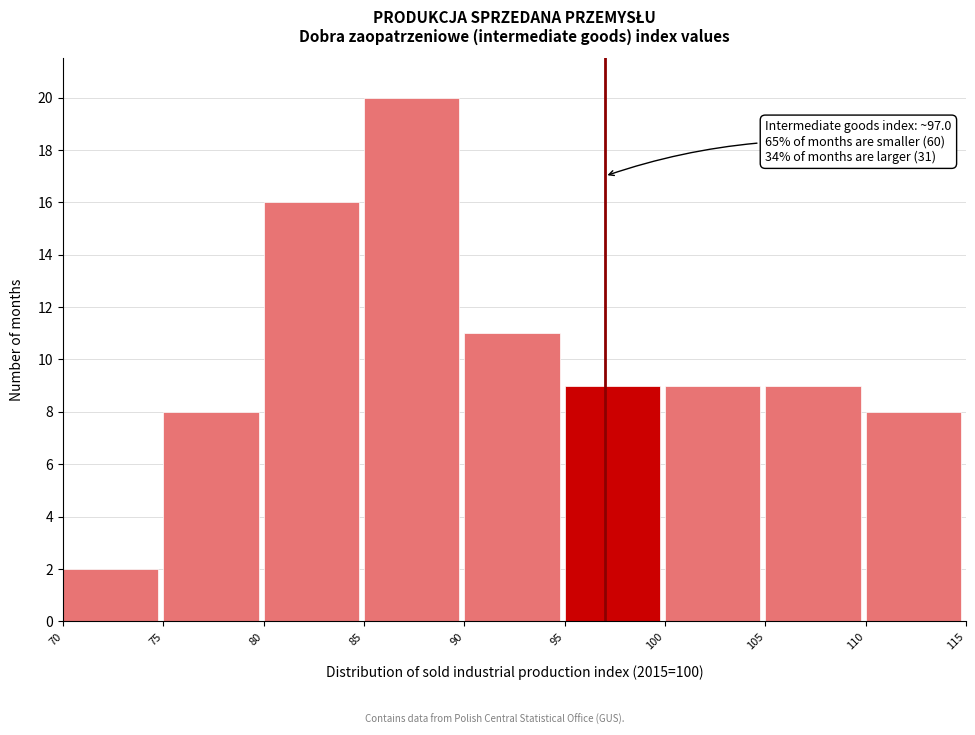

Over which range of the x-axis is the bar tallest?

85 to 90